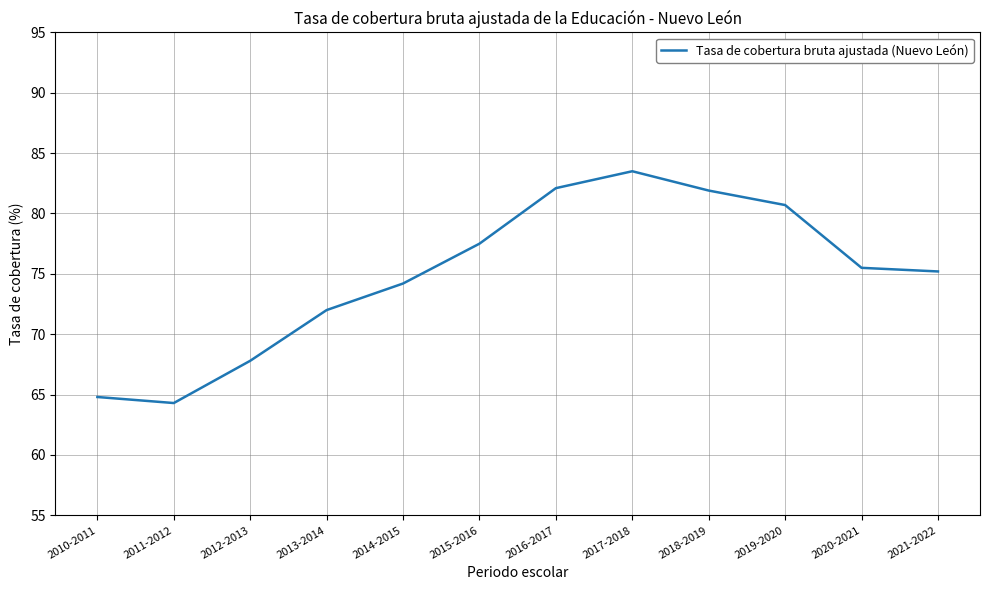

What position from the right is 2021-2022?

1